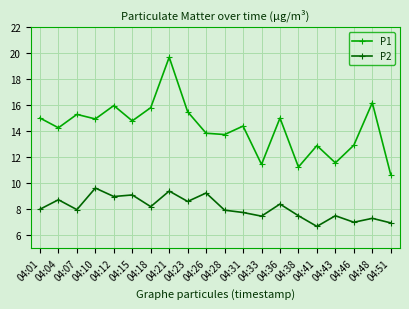

True or false: P2 and P1 intersect in this chart.

False